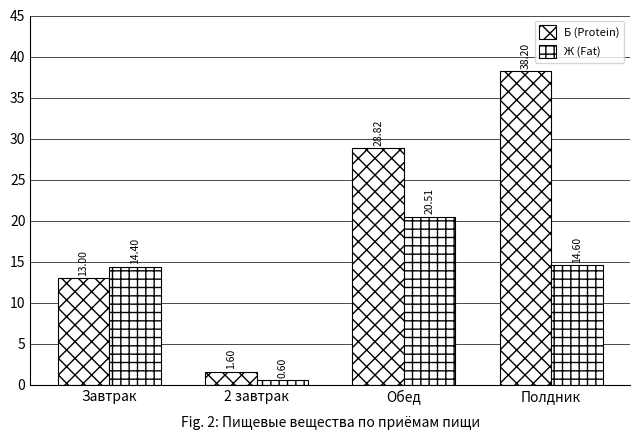

Does the chart contain stacked bars?

No